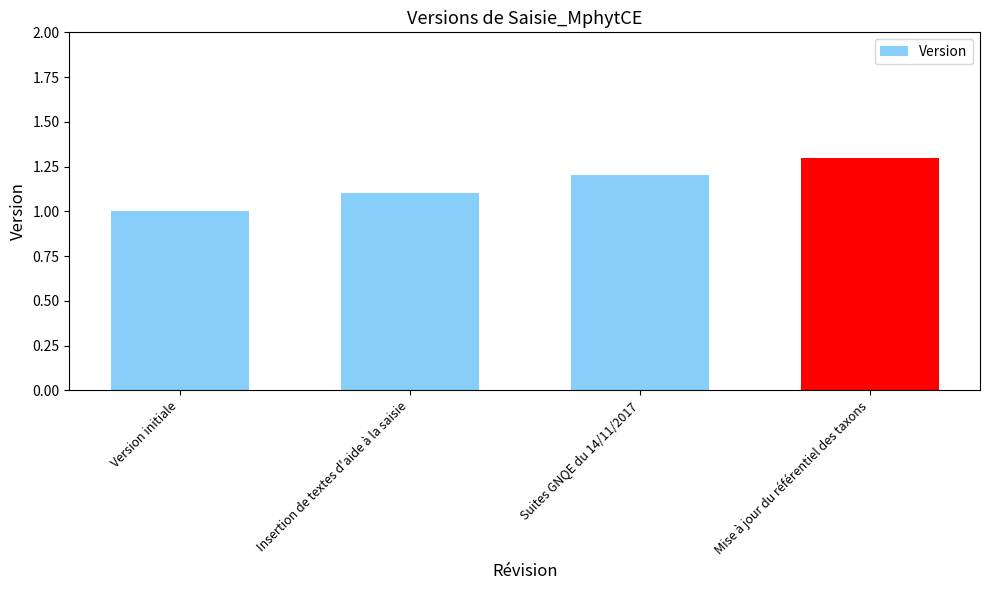

List the labels in order of value, smallest first.

Version initiale, Insertion de textes d'aide à la saisie, Suites GNQE du 14/11/2017, Mise à jour du référentiel des taxons